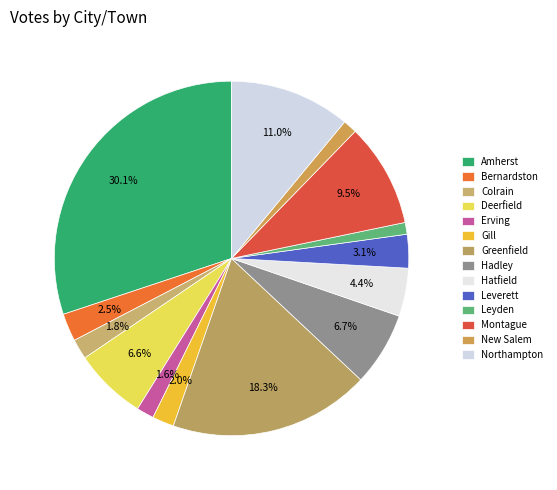

To the nearest percent, what is the average slice percentage?

7%